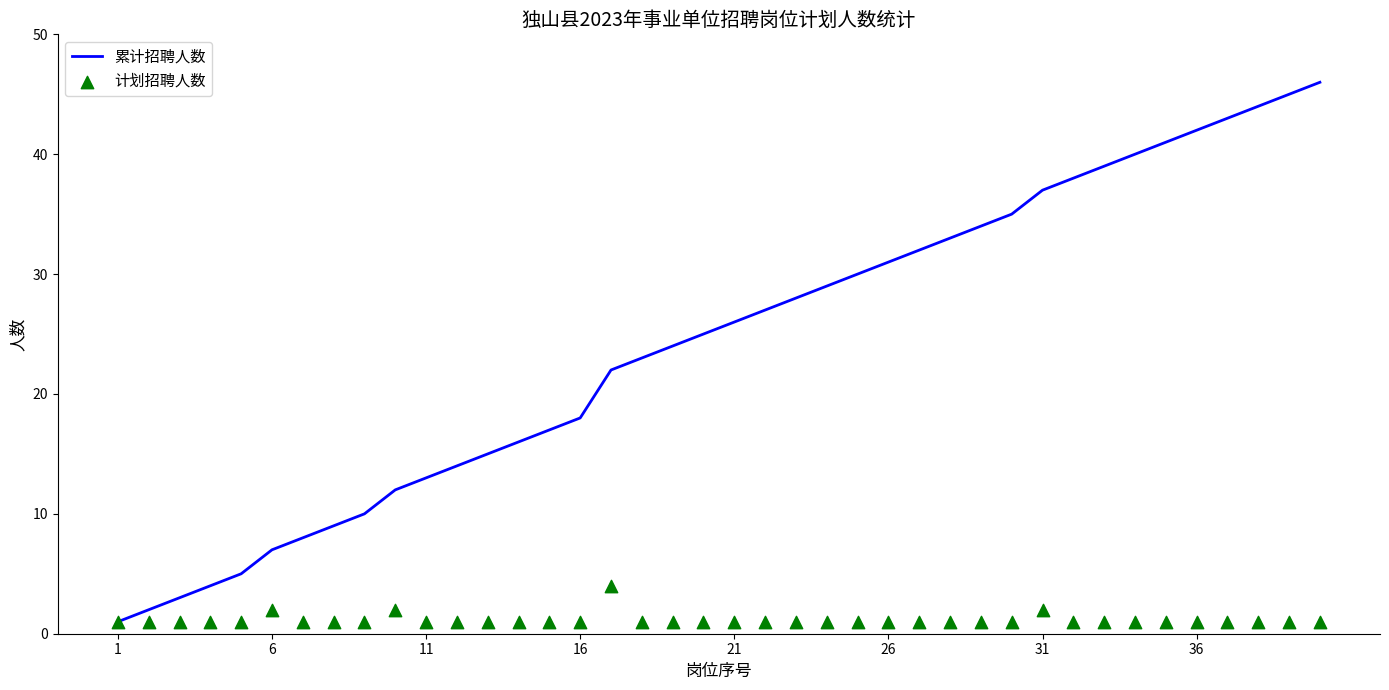

What are all the series names shown in the legend?

累计招聘人数, 计划招聘人数